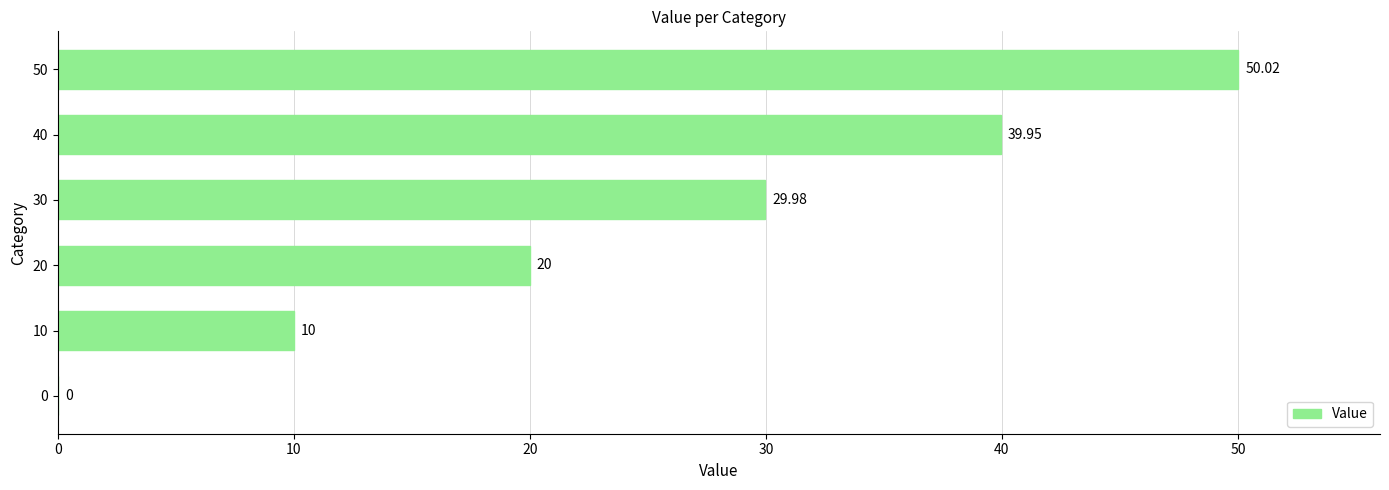

What is the sum of the values at 0 and 40?

40.0